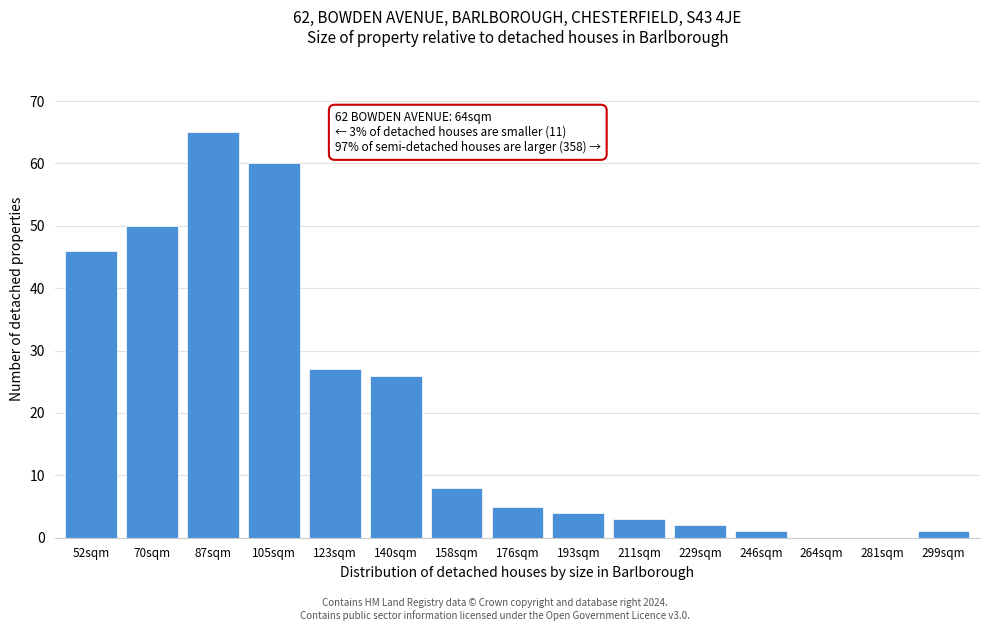

Reading left to right, list all the values displayed in this chart.

52sqm=46	70sqm=50	87sqm=65	105sqm=60	123sqm=27	140sqm=26	158sqm=8	176sqm=5	193sqm=4	211sqm=3	229sqm=2	246sqm=1	264sqm=0	281sqm=0	299sqm=1